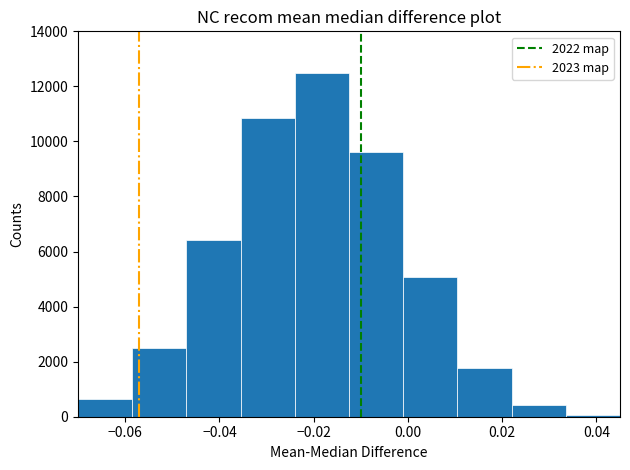

Reading left to right, transcribe this chart: for each bar, give the range it covers on the x-axis and its height. Neither the bar edges nor the heights are printed on the chart, so give them approximately, as read against the axes.

-0.070 to -0.058: 600
-0.058 to -0.046: 2400
-0.046 to -0.036: 6400
-0.036 to -0.024: 10800
-0.024 to -0.012: 12400
-0.012 to 0.000: 9600
0.000 to 0.010: 5000
0.010 to 0.022: 1800
0.022 to 0.034: 400
0.034 to 0.046: under 200